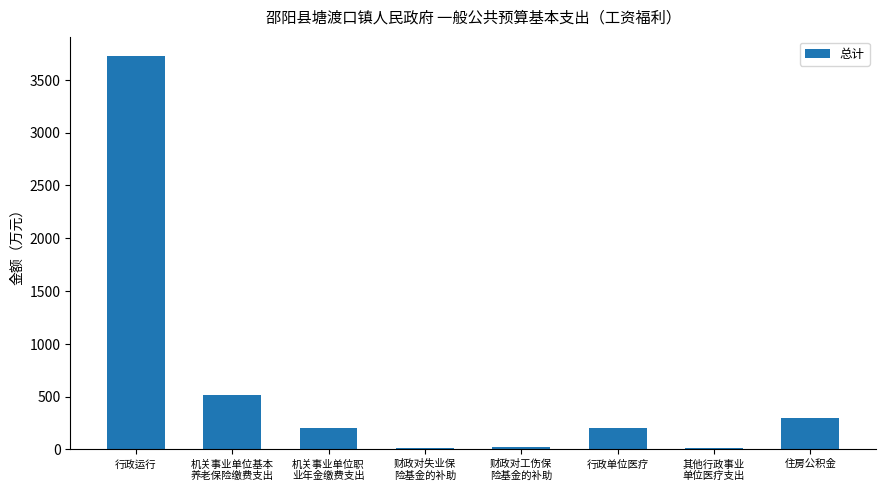

How many data points are less than 200?

3